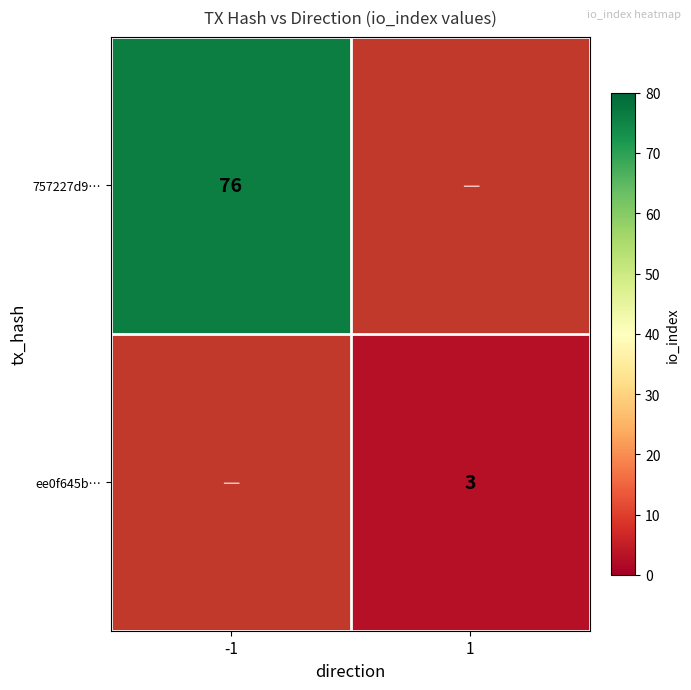

True or false: ee0f645b… has a value of 1 at 1.

False